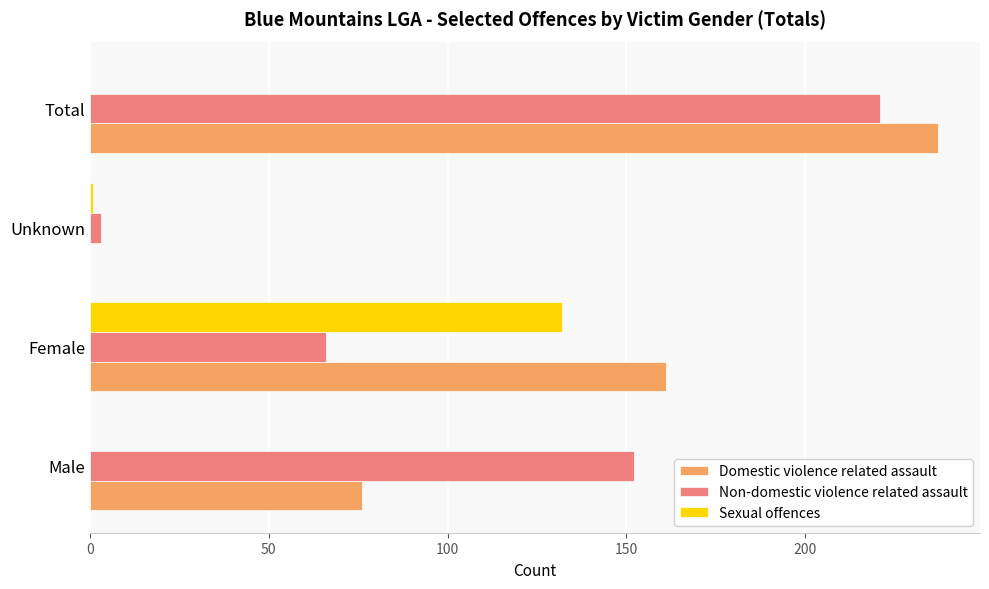

What is the average value of the Sexual offences series?

33